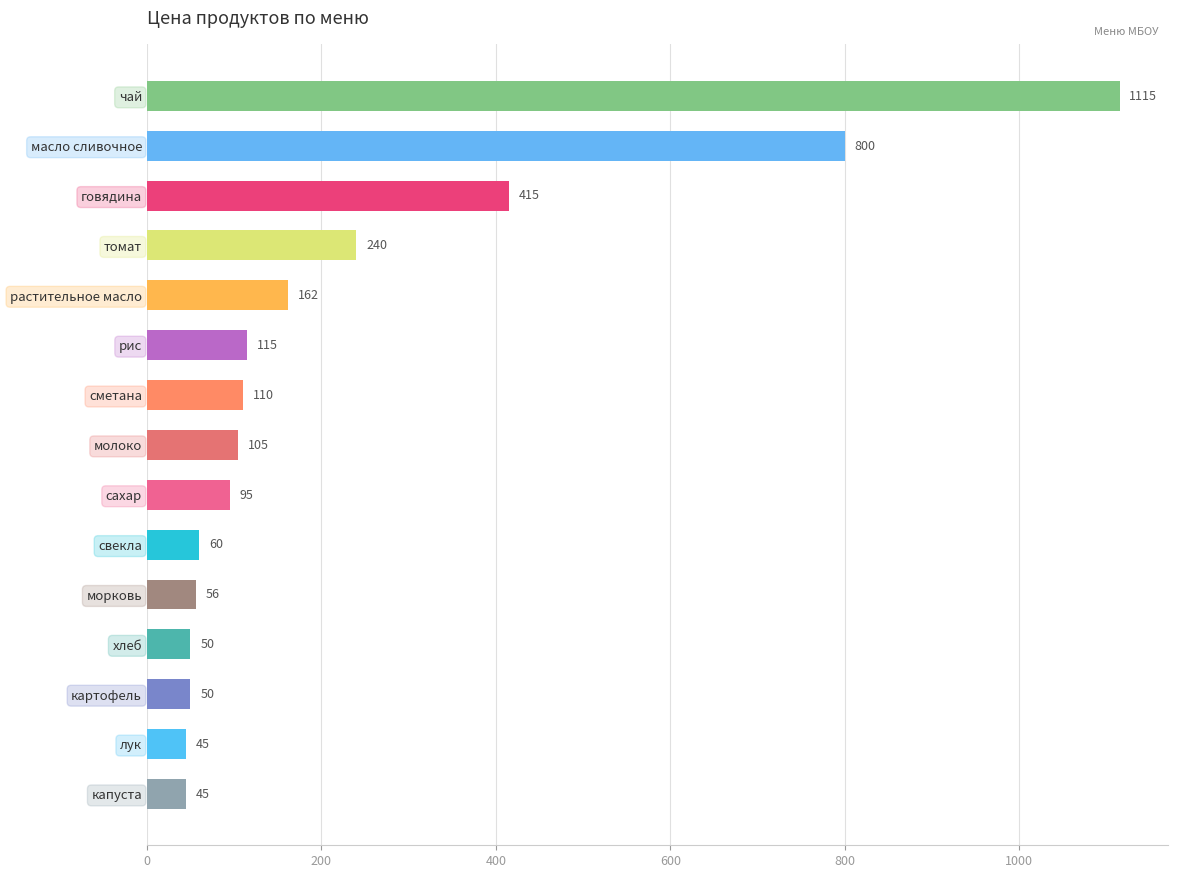

At which label is the value closest to 580?

говядина